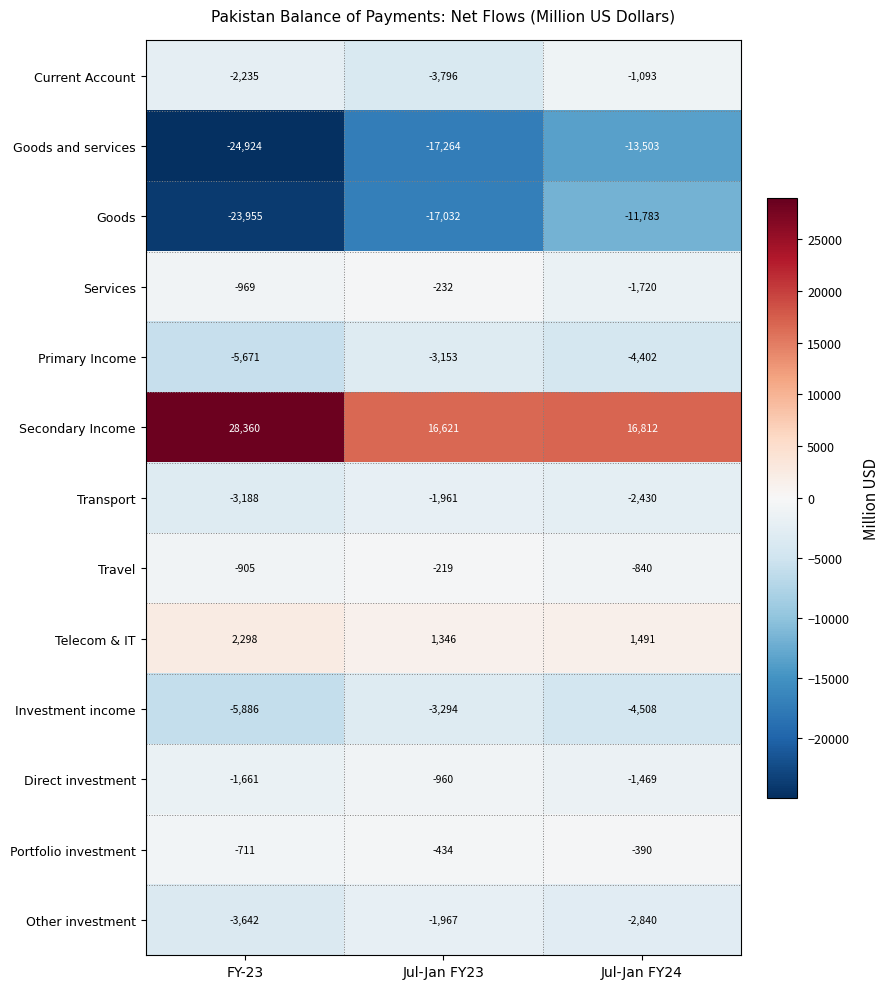

What is the spread (max minus min) of values at Jul-Jan FY23?

33885